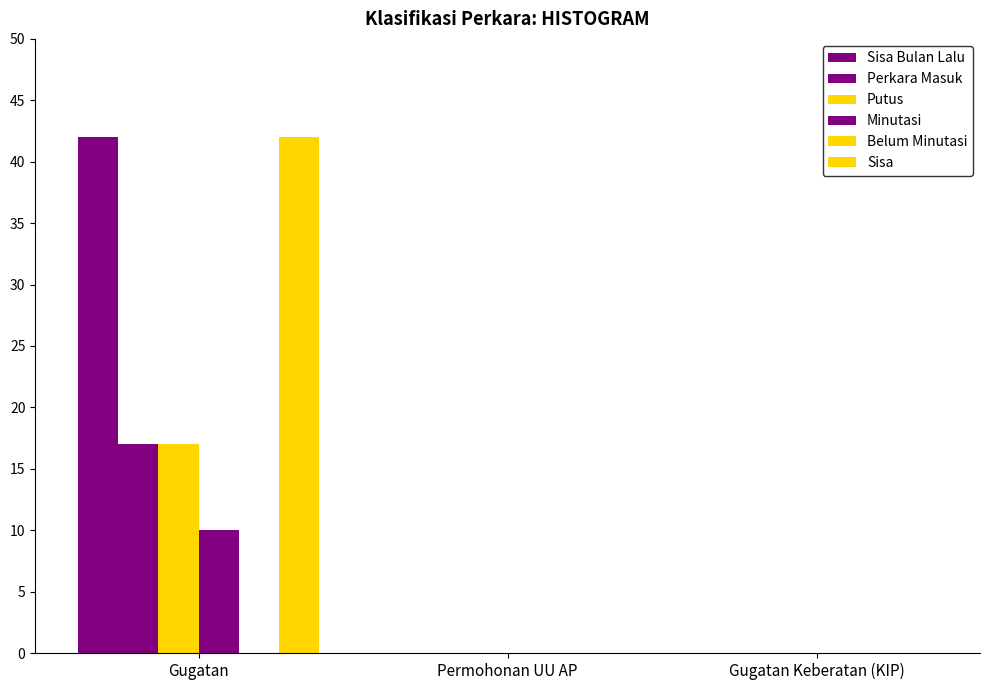

Between Gugatan and Gugatan Keberatan (KIP), which series saw the biggest shift?

Sisa Bulan Lalu